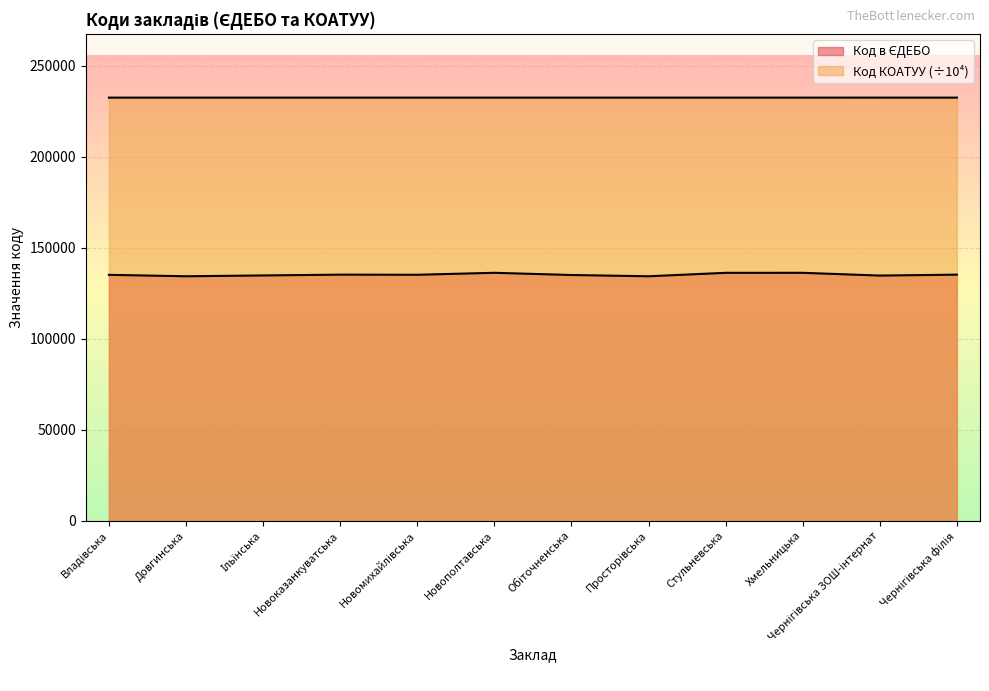

Which has a higher value, Хмельницька or Стульневська?

Хмельницька